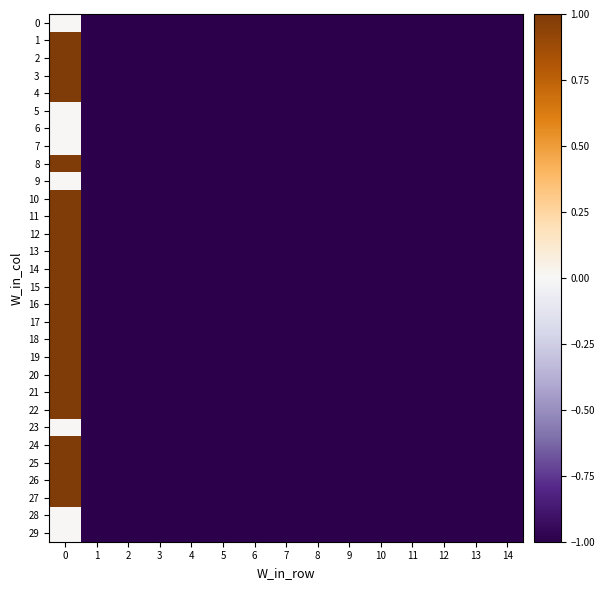

How many series are shown in this chart?

30